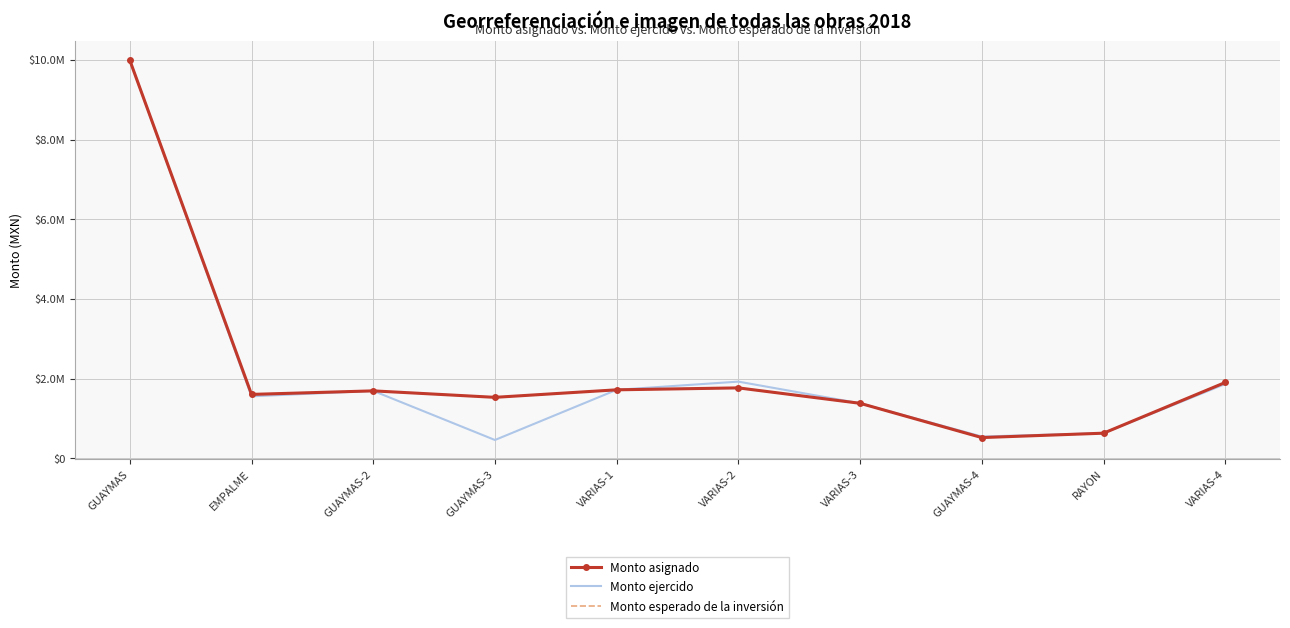

Reading left to right, transcribe all the data shown in this chart.

Monto asignado: 9998299.8	1604351.9	1693271.8	1530529.3	1719461.6	1768003.1	1380678.7	519804.1	630207.3	1903780.4
Monto ejercido: 9998299.8	1556221.3	1693271.8	459158.8	1719461.6	1925490.4	1380678.7	546558.1	630207.3	1864920.4
Monto esperado de la inversión: 9998299.8	1604351.9	1693271.8	1530529.3	1719461.6	1768003.1	1380678.7	519804.1	630207.3	1903780.4